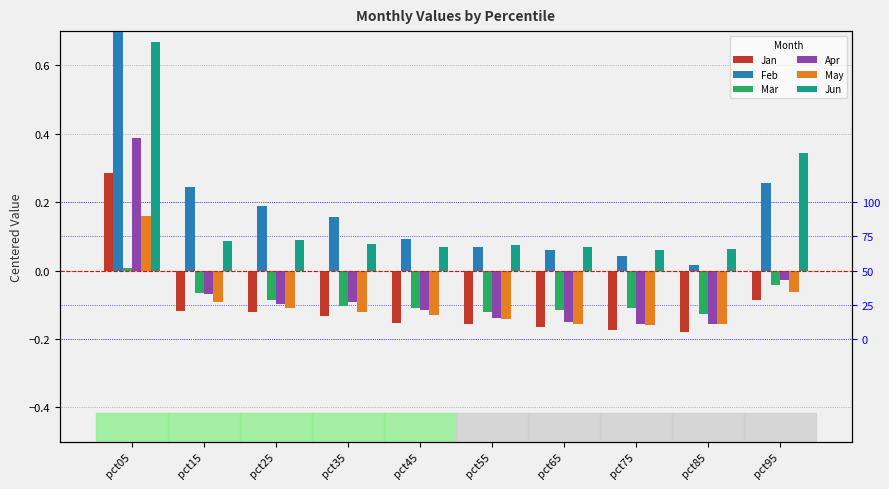

At pct65, list the series in order from largest to smallest.

Jun, Feb, Mar, Apr, May, Jan